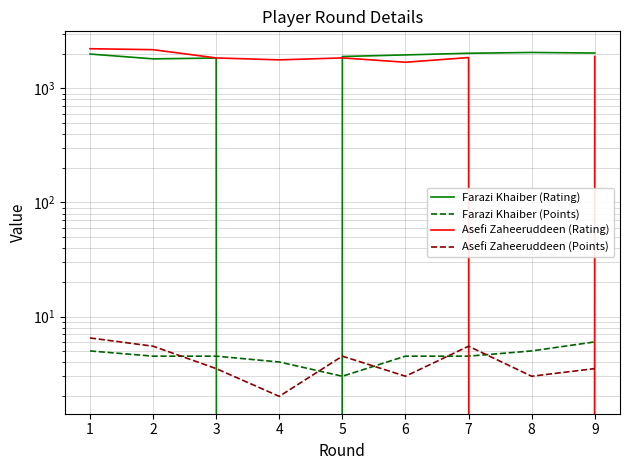

Where is the first local minimum for Asefi Zaheeruddeen (Rating)?

4